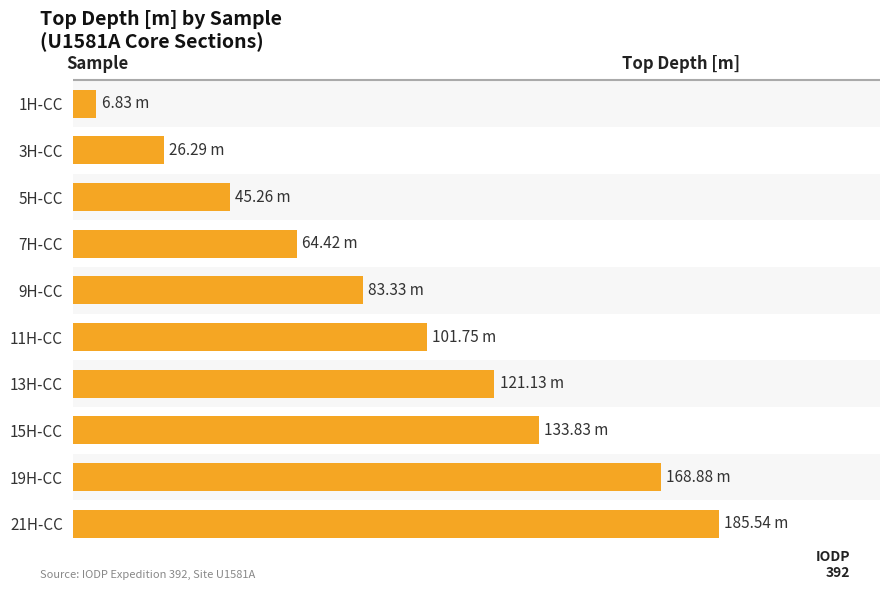

Does the chart contain any negative values?

No